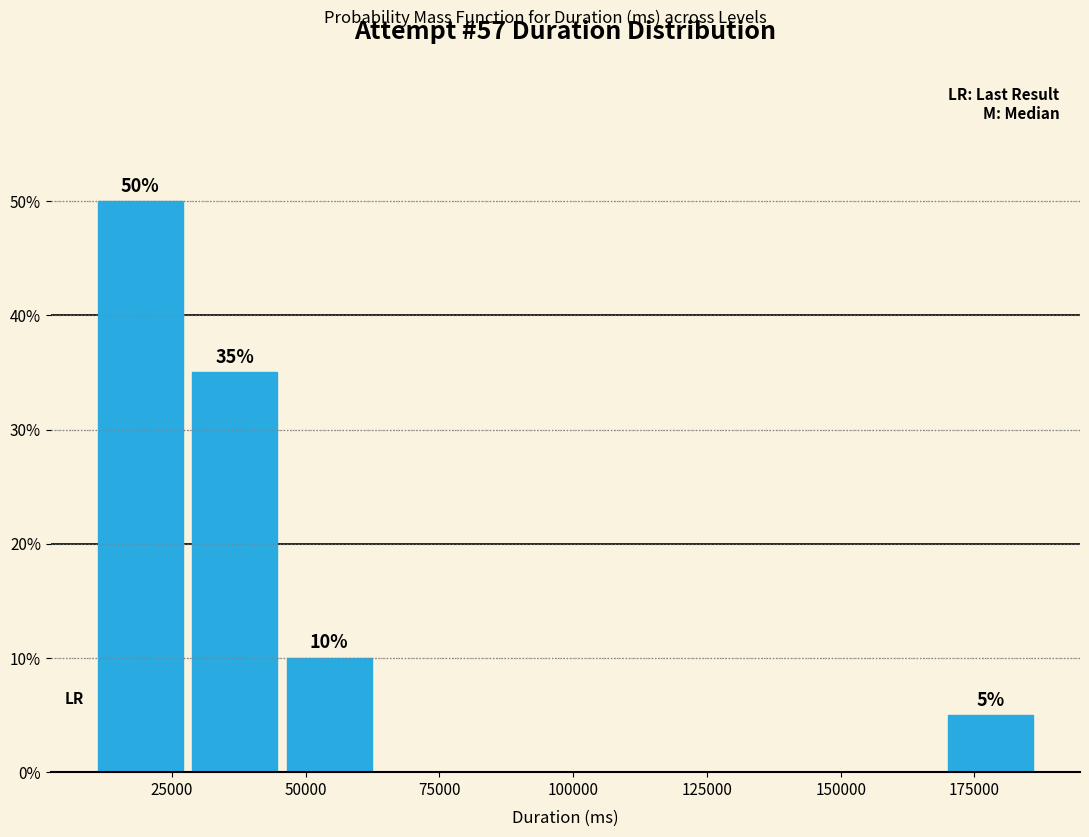

Around what value on the x-axis is the tallest bar? Give the approximate position of its centre, as read against the axis.

20000